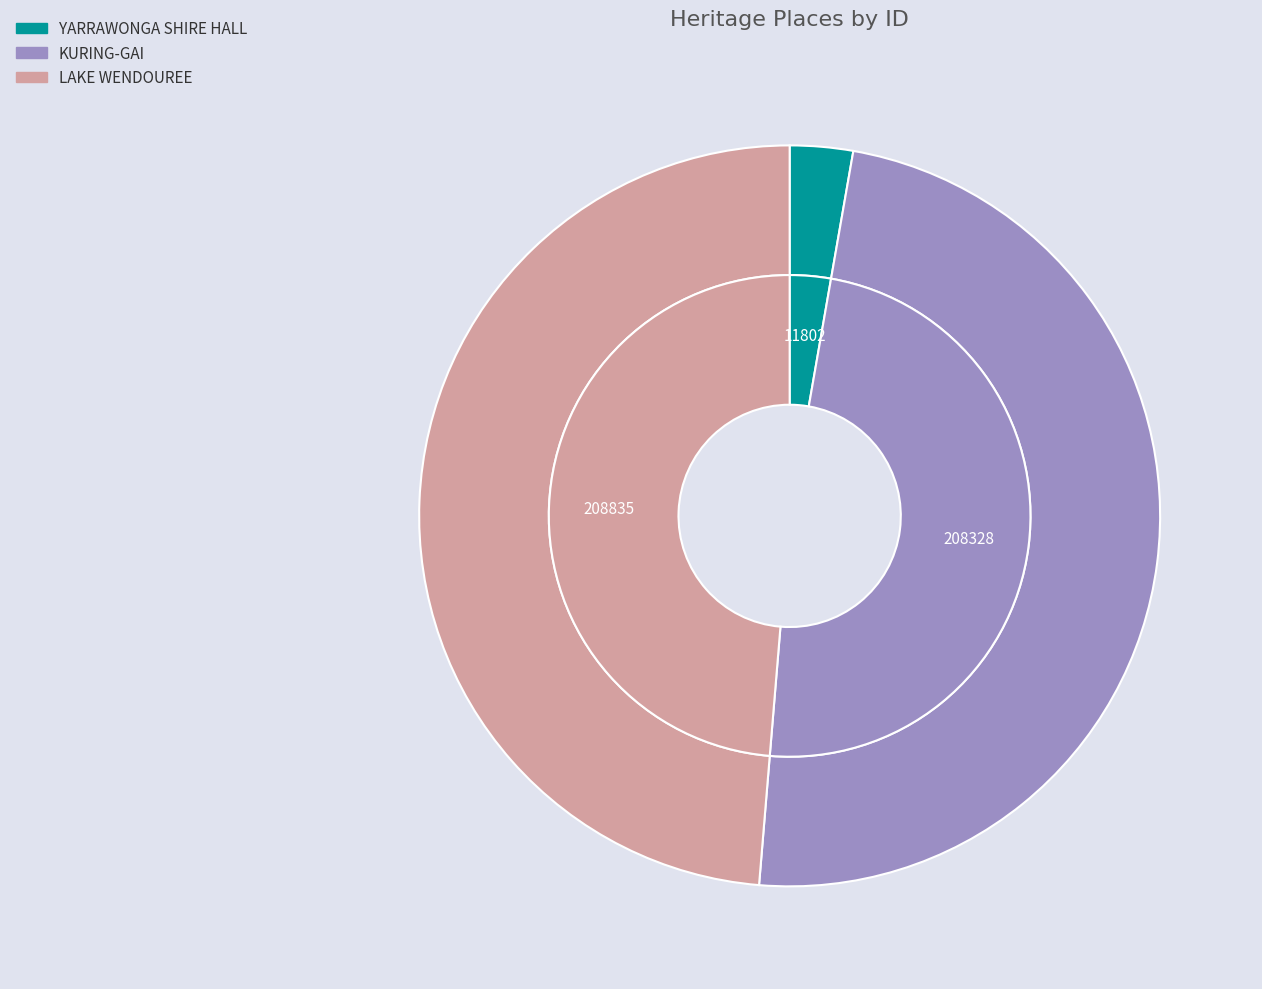

Is there a majority slice in this chart?

No